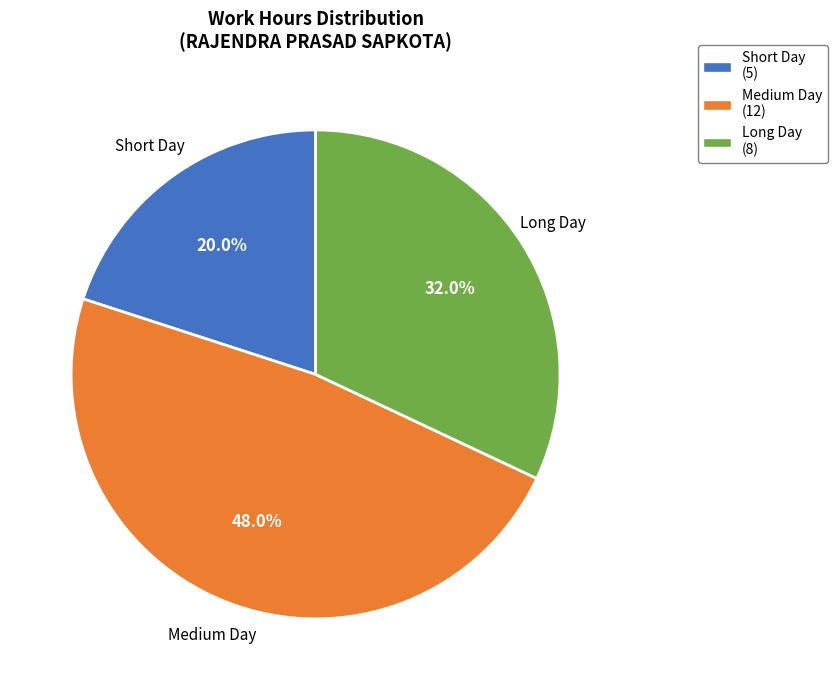

Is there a majority slice in this chart?

No